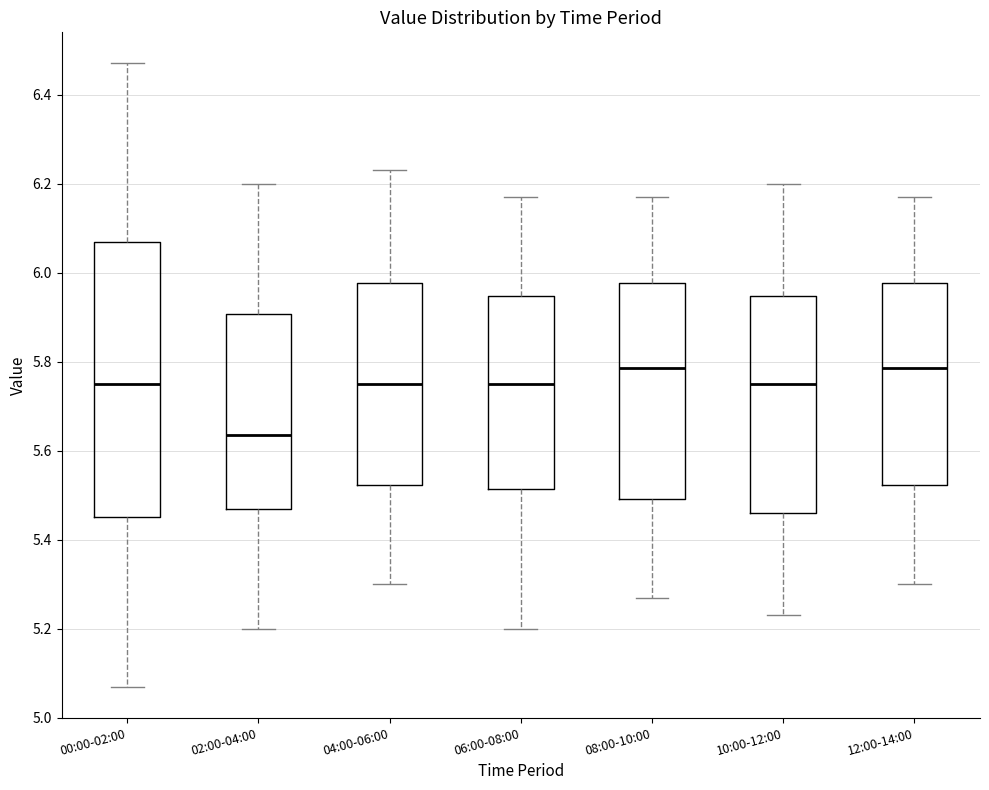

Reading left to right, transcribe this box plot: for each box, give where its median line is, the range the box spans, and where its two whiskers end, as read against the y-axis. The values are not printed on the chart, so give them approximately, as read against the axis.

00:00-02:00: median 5.76, box 5.46 to 6.08, whiskers 5.08 to 6.48
02:00-04:00: median 5.64, box 5.48 to 5.90, whiskers 5.20 to 6.20
04:00-06:00: median 5.76, box 5.52 to 5.98, whiskers 5.30 to 6.24
06:00-08:00: median 5.76, box 5.52 to 5.94, whiskers 5.20 to 6.18
08:00-10:00: median 5.78, box 5.50 to 5.98, whiskers 5.28 to 6.18
10:00-12:00: median 5.76, box 5.46 to 5.94, whiskers 5.24 to 6.20
12:00-14:00: median 5.78, box 5.52 to 5.98, whiskers 5.30 to 6.18